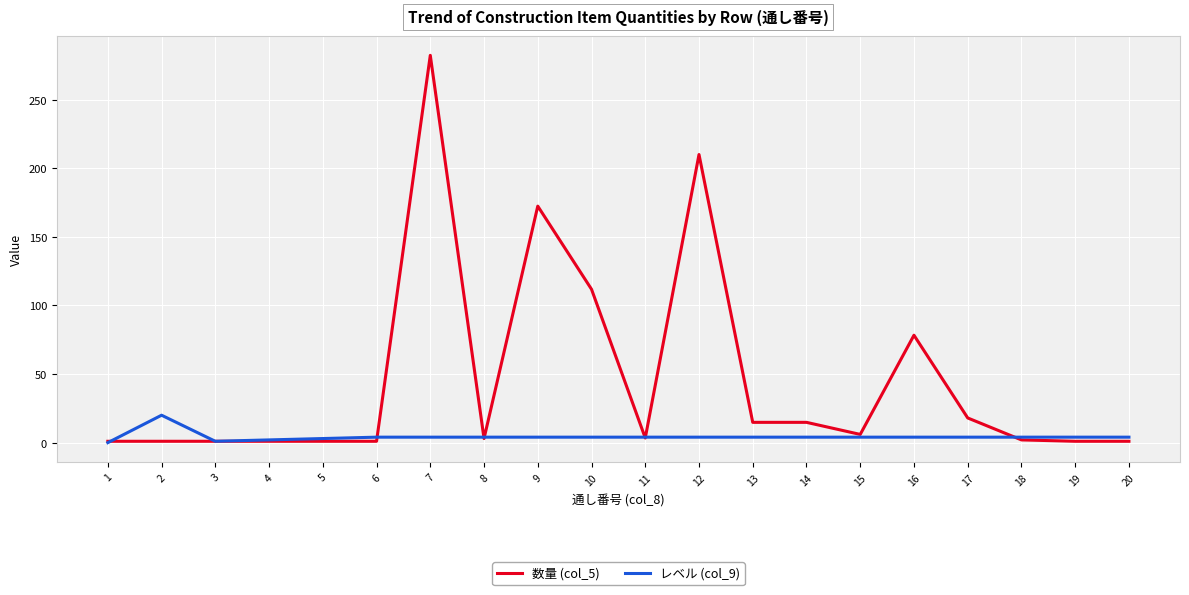

How many categories are shown in the chart?

20